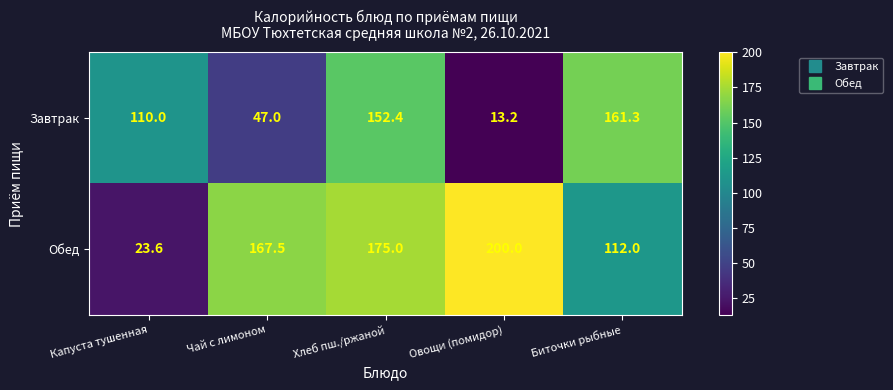

True or false: Обед has a value of 175.0 at Хлеб пш./ржаной.

True